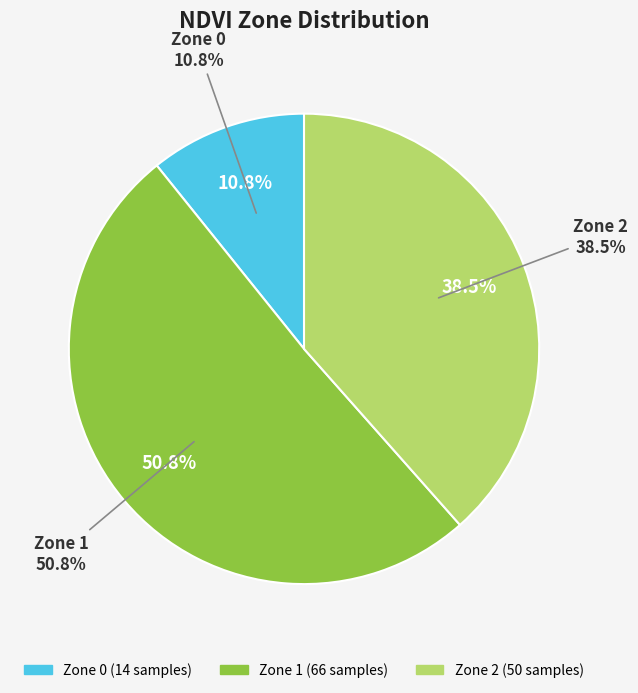

True or false: Zone 2 accounts for 46% of the total.

False